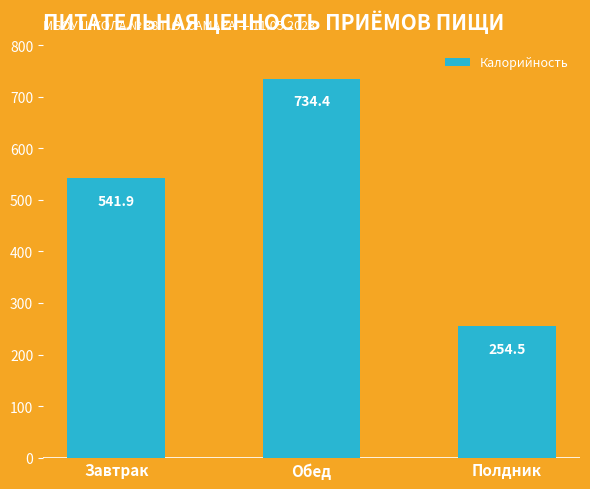

The chart shows a value of 734.4 at Обед. True or false?

True